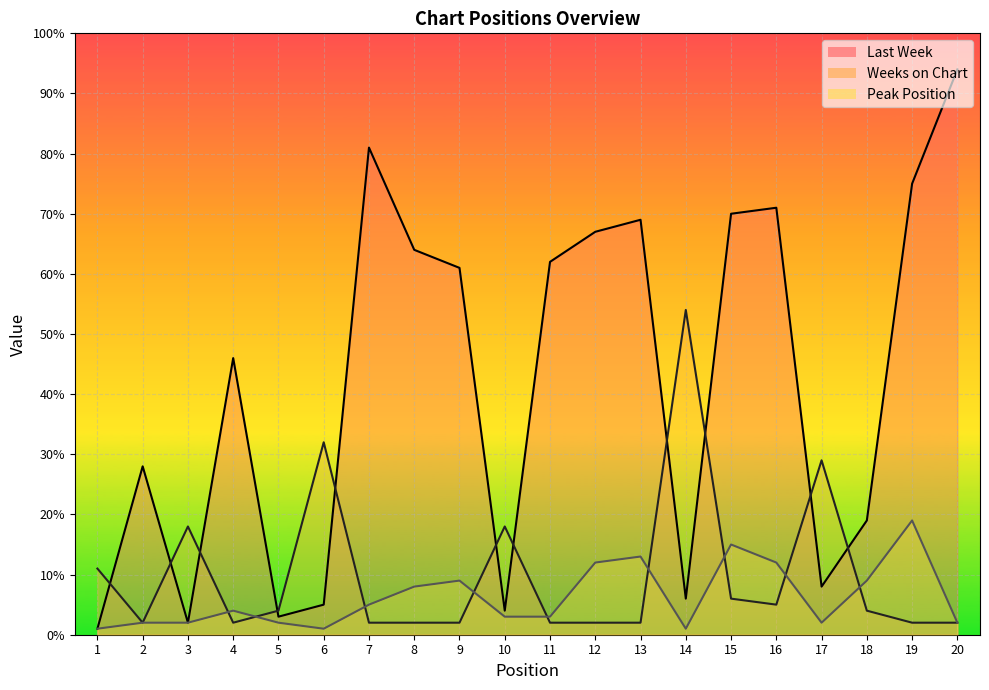

Which series has the largest total across all categories?

Last Week